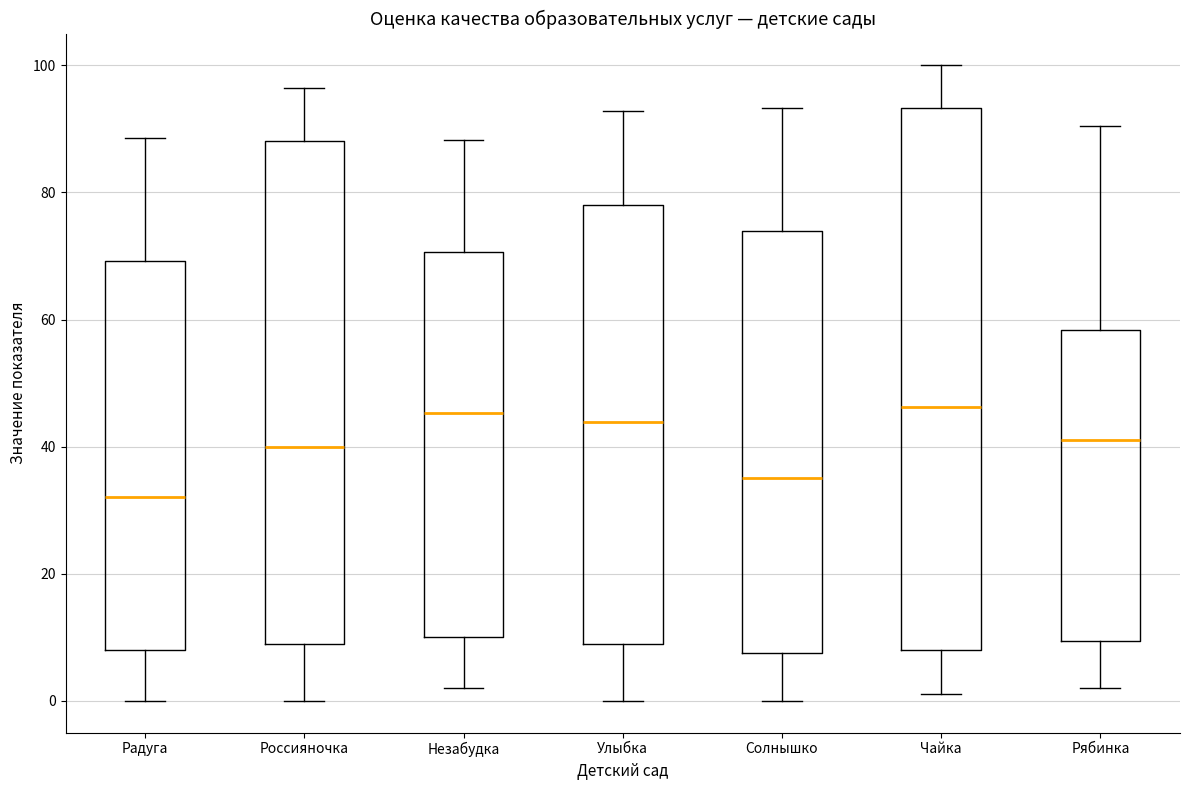

Reading left to right, read every box against the y-axis: the position of its median line, the range the box covers, and the ends of its whiskers. The values are not printed on the chart, so give them approximately, as read against the axis.

Радуга: median 32, box 8 to 70, whiskers 0 to 88
Россияночка: median 40, box 10 to 88, whiskers 0 to 96
Незабудка: median 46, box 10 to 70, whiskers 2 to 88
Улыбка: median 44, box 10 to 78, whiskers 0 to 92
Солнышко: median 36, box 8 to 74, whiskers 0 to 94
Чайка: median 46, box 8 to 94, whiskers 2 to 100
Рябинка: median 42, box 10 to 58, whiskers 2 to 90